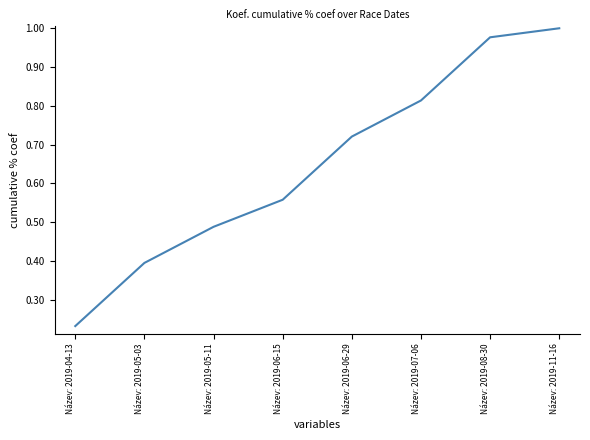

Where is the data nearest to the value 0?

Název: 2019-04-13